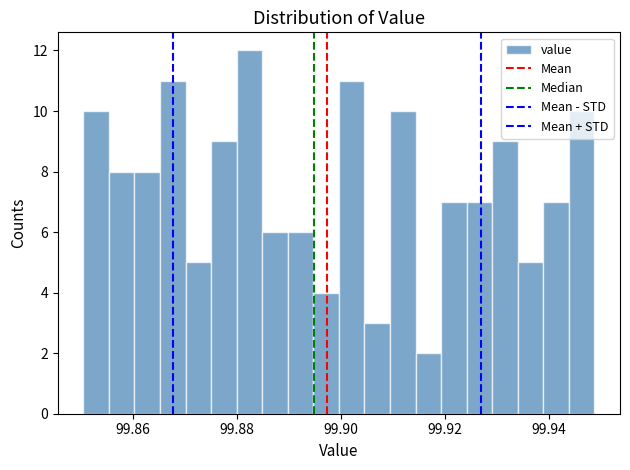

Around what value on the x-axis is the tallest bar? Give the approximate position of its centre, as read against the axis.

99.882